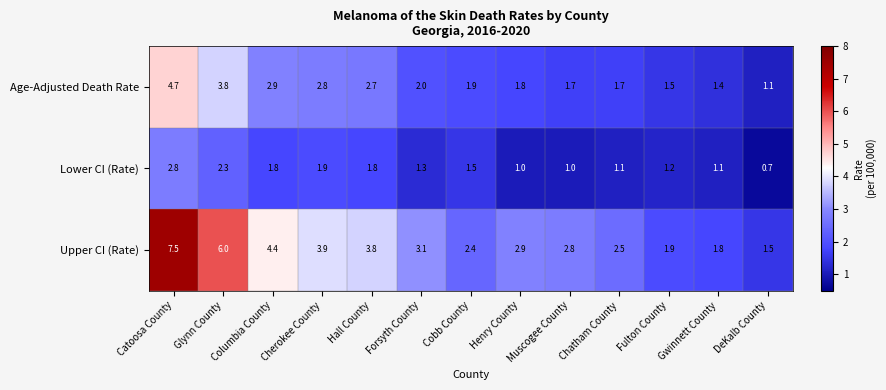

What is the total value across all series at Henry County?

5.7